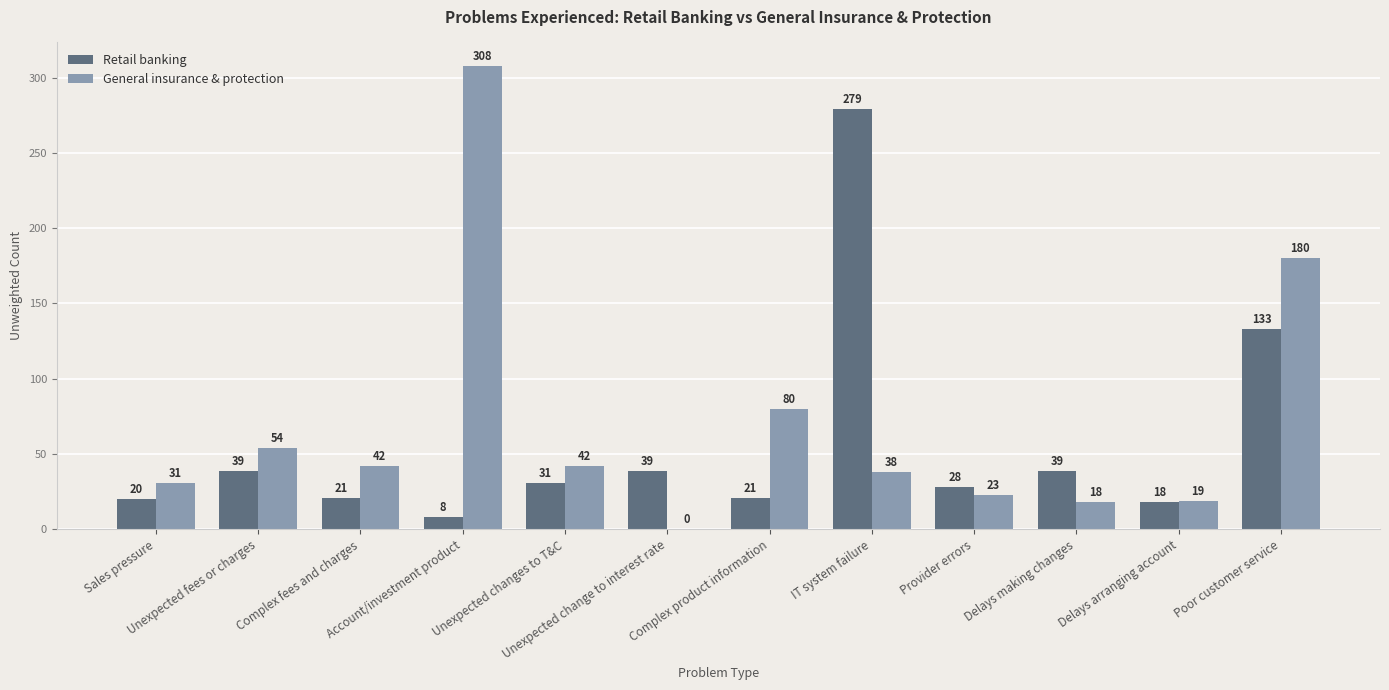

Is it true that Retail banking equals 133 at Poor customer service?

True